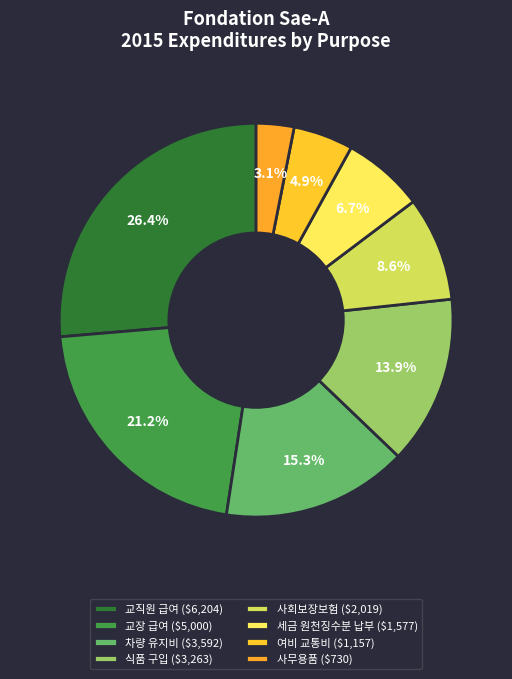

Count the number of slices in the pie.

8